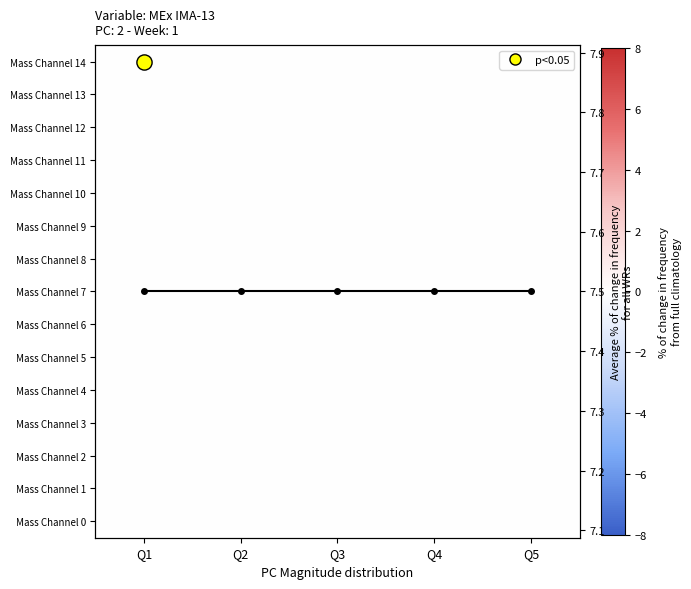

Which has a higher value, Q3 or Q4?

Q3